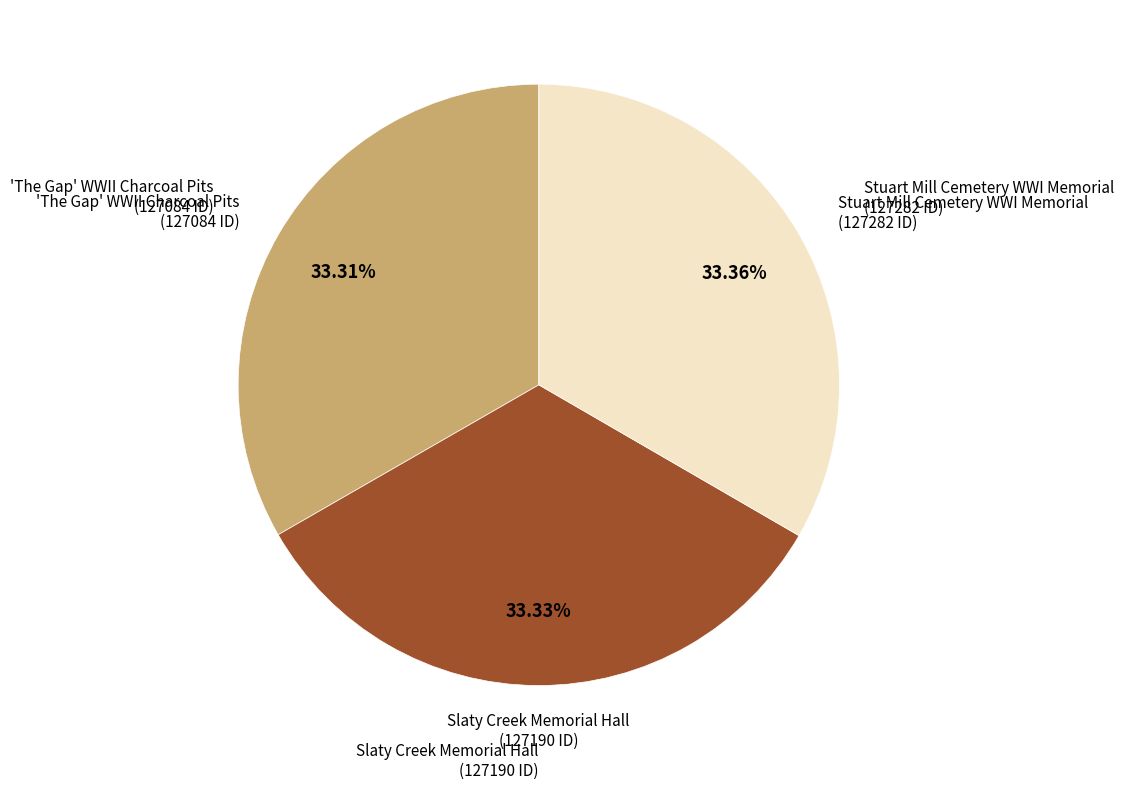

Is there any slice that represents more than half of the pie?

No